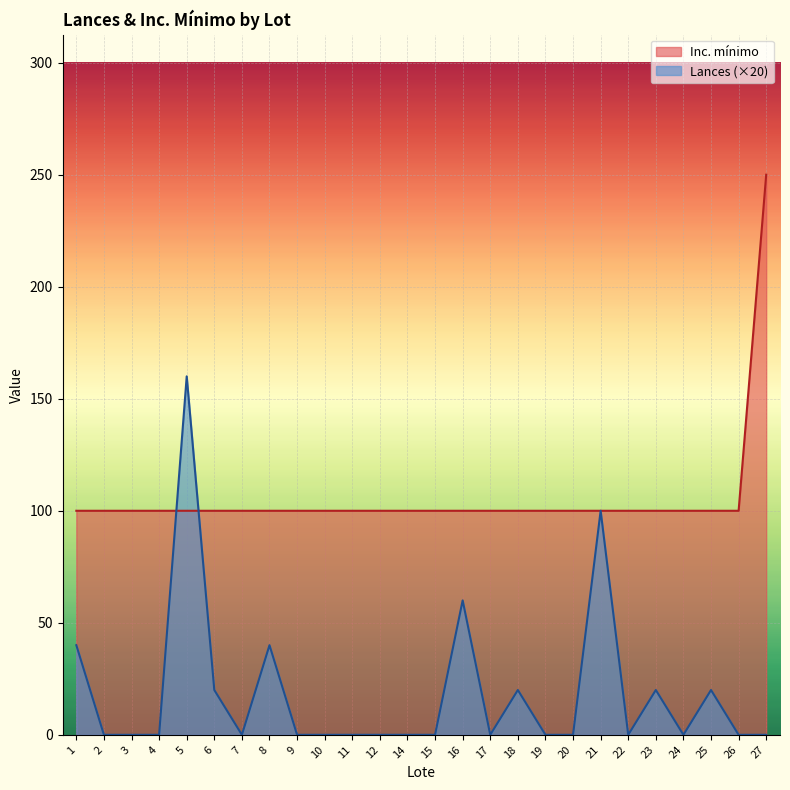

How many intersections are there between Lances and Inc. mínimo?

2